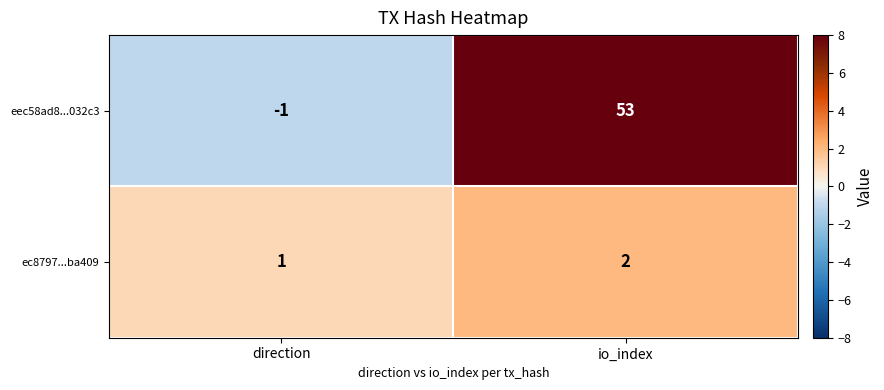

How many data points does each series have?

2